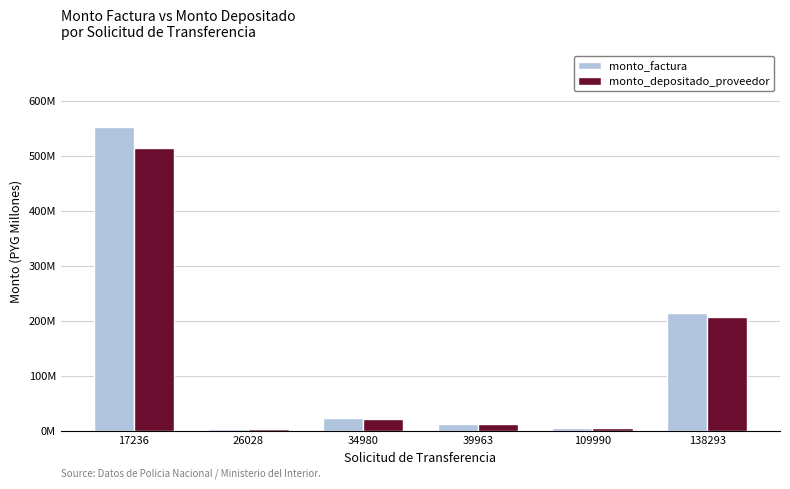

What are all the series names shown in the legend?

monto_factura, monto_depositado_proveedor